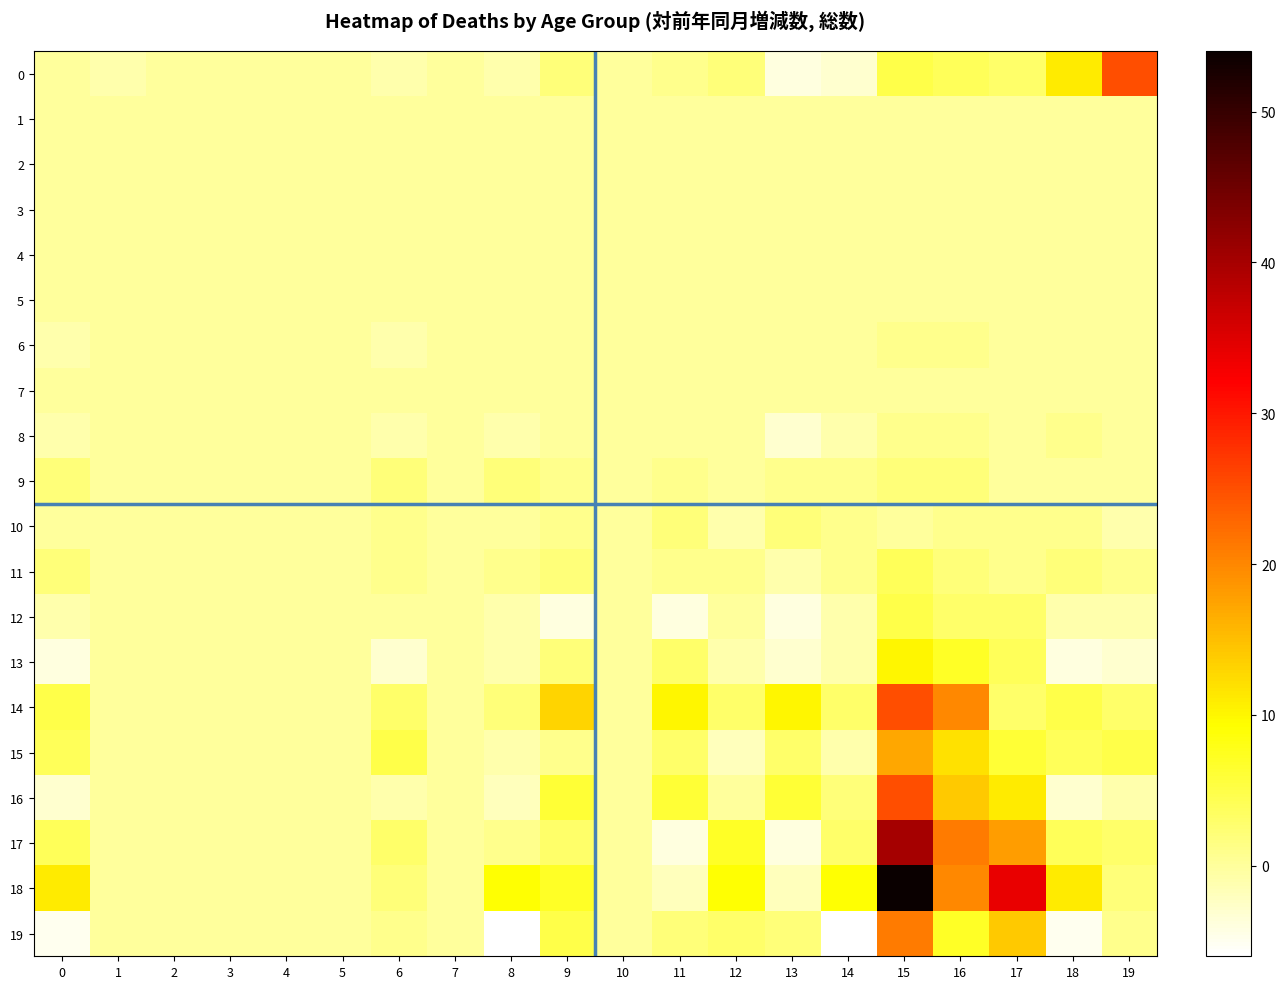

Reading right to left, extract all data points from this chart.

0: 19=25	18=11	17=3	16=4	15=5	14=-3	13=-4	12=2	11=1	10=0	9=2	8=-1	7=0	6=-1	5=0	4=0	3=0	2=0	1=-1	0=0
1: 19=0	18=0	17=0	16=0	15=0	14=0	13=0	12=0	11=0	10=0	9=0	8=0	7=0	6=0	5=0	4=0	3=0	2=0	1=0	0=0
2: 19=0	18=0	17=0	16=0	15=0	14=0	13=0	12=0	11=0	10=0	9=0	8=0	7=0	6=0	5=0	4=0	3=0	2=0	1=0	0=0
3: 19=0	18=0	17=0	16=0	15=0	14=0	13=0	12=0	11=0	10=0	9=0	8=0	7=0	6=0	5=0	4=0	3=0	2=0	1=0	0=0
4: 19=0	18=0	17=0	16=0	15=0	14=0	13=0	12=0	11=0	10=0	9=0	8=0	7=0	6=0	5=0	4=0	3=0	2=0	1=0	0=0
5: 19=0	18=0	17=0	16=0	15=0	14=0	13=0	12=0	11=0	10=0	9=0	8=0	7=0	6=0	5=0	4=0	3=0	2=0	1=0	0=0
6: 19=0	18=0	17=0	16=1	15=1	14=0	13=0	12=0	11=0	10=0	9=0	8=0	7=0	6=-1	5=0	4=0	3=0	2=0	1=0	0=-1
7: 19=0	18=0	17=0	16=0	15=0	14=0	13=0	12=0	11=0	10=0	9=0	8=0	7=0	6=0	5=0	4=0	3=0	2=0	1=0	0=0
8: 19=0	18=1	17=0	16=1	15=1	14=-1	13=-3	12=0	11=0	10=0	9=0	8=-1	7=0	6=-1	5=0	4=0	3=0	2=0	1=0	0=-1
9: 19=0	18=0	17=0	16=2	15=2	14=1	13=1	12=0	11=1	10=0	9=1	8=2	7=0	6=2	5=0	4=0	3=0	2=0	1=0	0=2
10: 19=-1	18=1	17=1	16=1	15=0	14=1	13=2	12=-1	11=2	10=0	9=1	8=0	7=0	6=1	5=0	4=0	3=0	2=0	1=0	0=0
11: 19=1	18=2	17=1	16=2	15=4	14=1	13=-1	12=1	11=1	10=0	9=2	8=1	7=0	6=1	5=0	4=0	3=0	2=0	1=0	0=2
12: 19=-1	18=-1	17=3	16=3	15=5	14=-1	13=-4	12=0	11=-4	10=0	9=-4	8=-1	7=0	6=0	5=0	4=0	3=0	2=0	1=0	0=-1
13: 19=-3	18=-4	17=4	16=7	15=10	14=-1	13=-3	12=-1	11=3	10=0	9=2	8=-1	7=0	6=-3	5=0	4=0	3=0	2=0	1=0	0=-4
14: 19=3	18=5	17=3	16=20	15=25	14=3	13=10	12=3	11=10	10=0	9=13	8=2	7=0	6=3	5=0	4=0	3=0	2=0	1=0	0=5
15: 19=5	18=4	17=6	16=12	15=17	14=-1	13=3	12=-2	11=3	10=0	9=1	8=-1	7=0	6=5	5=0	4=0	3=0	2=0	1=0	0=4
16: 19=-1	18=-3	17=11	16=14	15=25	14=2	13=6	12=0	11=6	10=0	9=6	8=-2	7=0	6=-1	5=0	4=0	3=0	2=0	1=0	0=-3
17: 19=3	18=4	17=18	16=21	15=40	14=3	13=-4	12=7	11=-4	10=0	9=3	8=1	7=0	6=3	5=0	4=0	3=0	2=0	1=0	0=4
18: 19=2	18=11	17=34	16=20	15=54	14=9	13=-2	12=9	11=-2	10=0	9=7	8=9	7=0	6=2	5=0	4=0	3=0	2=0	1=0	0=11
19: 19=1	18=-5	17=14	16=7	15=21	14=-6	13=2	12=3	11=2	10=0	9=5	8=-6	7=0	6=1	5=0	4=0	3=0	2=0	1=0	0=-5